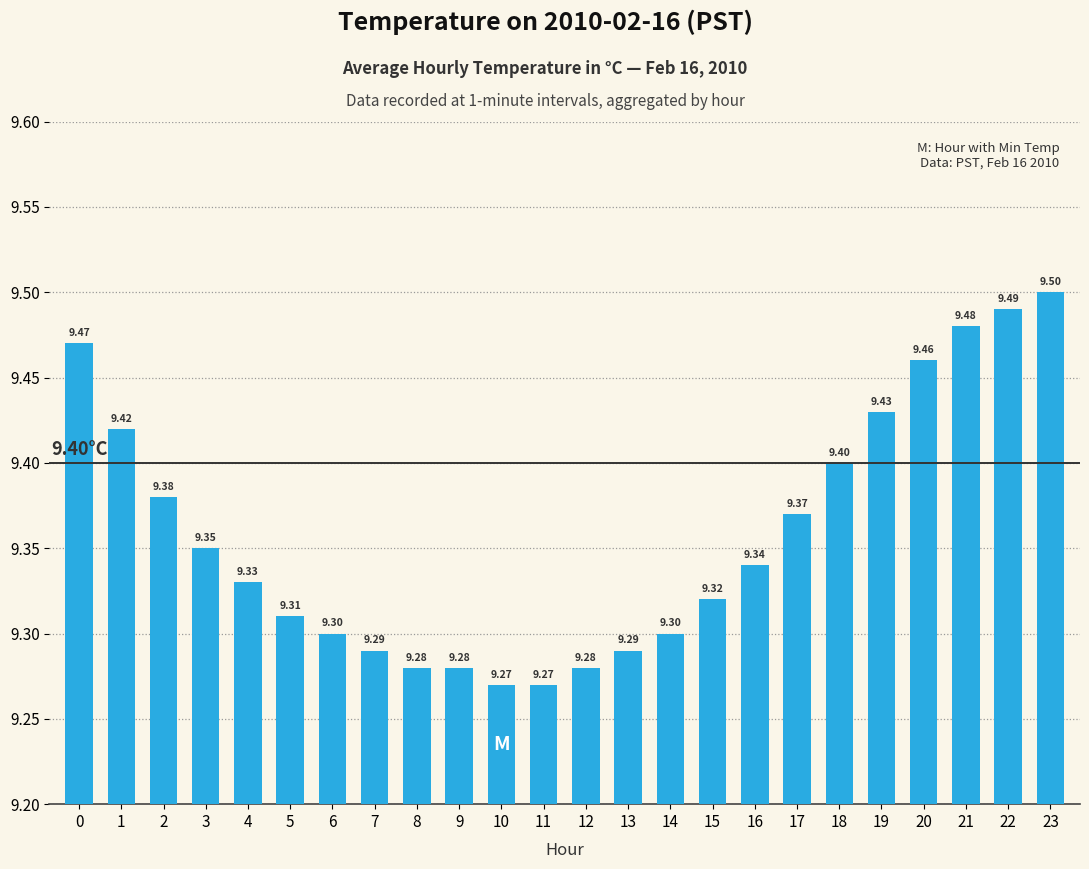

What is the value of the 1st bar from the left?

9.5